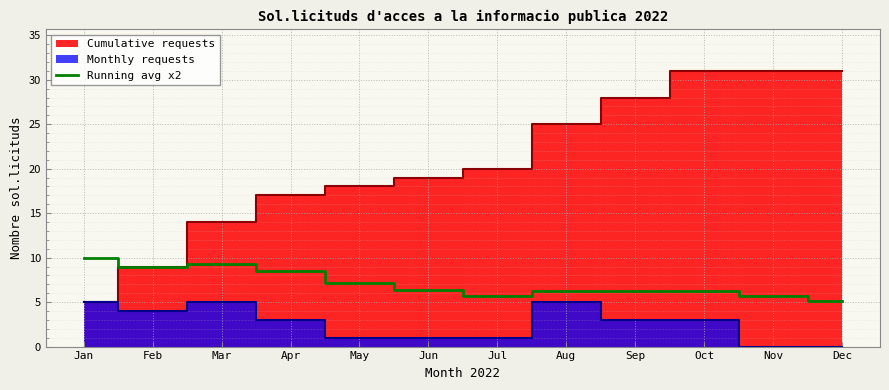

Reading left to right, extract all data points from this chart.

Jan=10.0	Feb=9.0	Mar=9.3	Apr=8.5	May=7.2	Jun=6.3	Jul=5.7	Aug=6.2	Sep=6.2	Oct=6.2	Nov=5.6	Dec=5.2